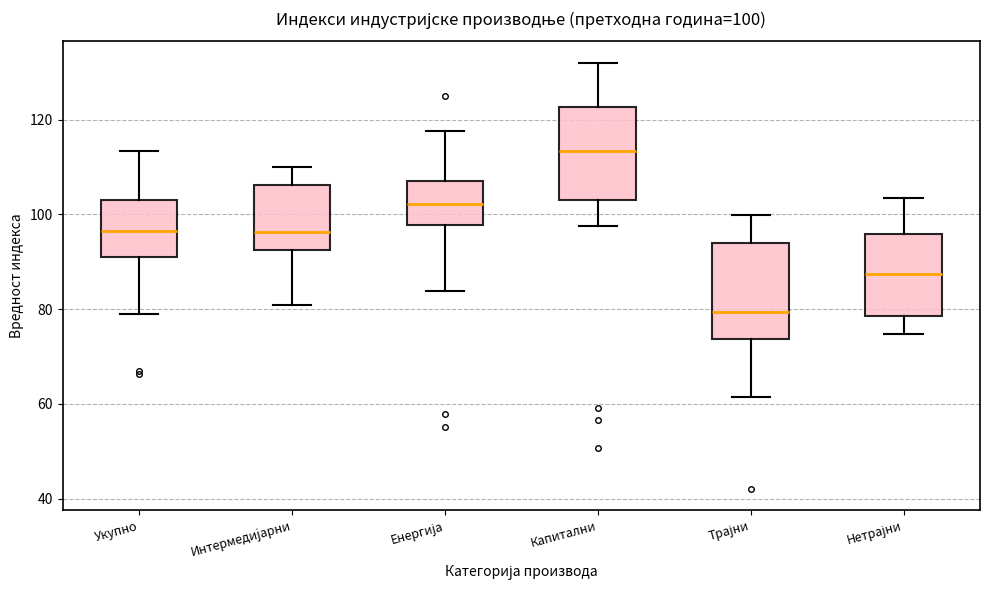

Which box's median line is the highest?

Капитални